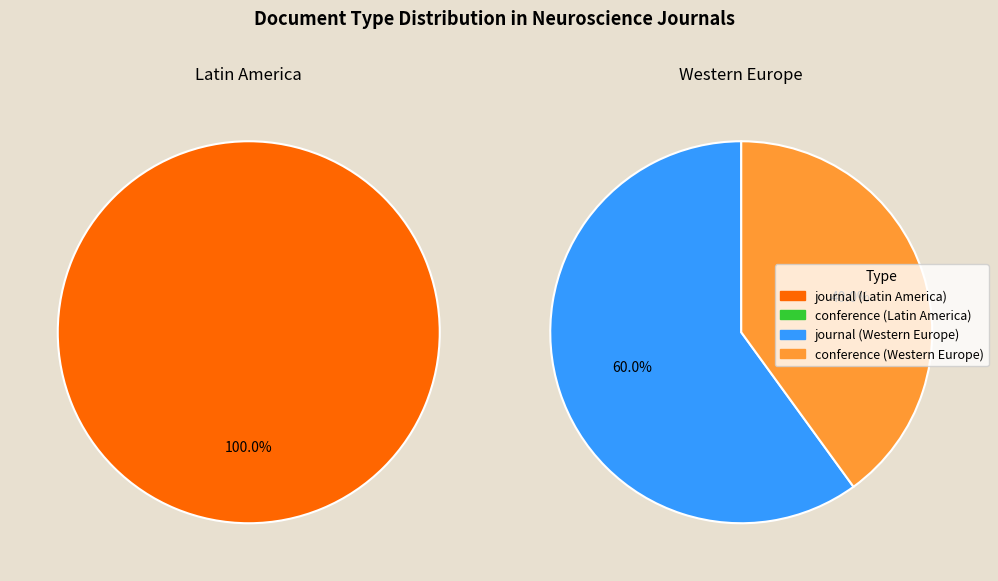

Is it true that conference and proceedings is 7% of the pie?

False